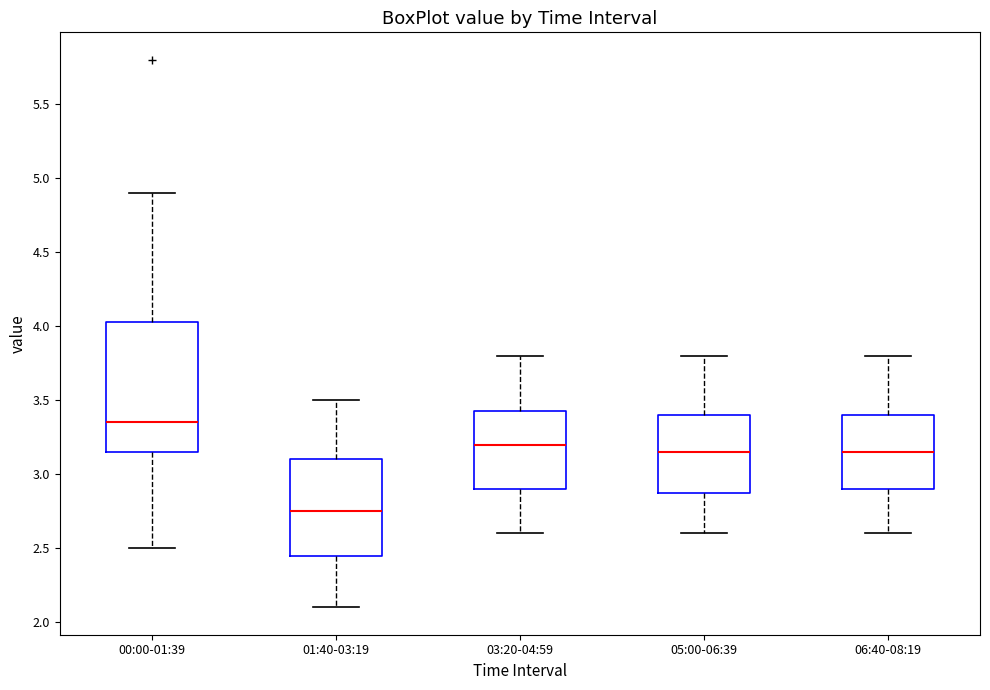

Reading left to right, transcribe this box plot: for each box, give where its median line is, the range the box spans, and where its two whiskers end, as read against the y-axis. The values are not printed on the chart, so give them approximately, as read against the axis.

00:00-01:39: median 3.35, box 3.15 to 4.05, whiskers 2.50 to 4.90
01:40-03:19: median 2.75, box 2.45 to 3.10, whiskers 2.10 to 3.50
03:20-04:59: median 3.20, box 2.90 to 3.45, whiskers 2.60 to 3.80
05:00-06:39: median 3.15, box 2.90 to 3.40, whiskers 2.60 to 3.80
06:40-08:19: median 3.15, box 2.90 to 3.40, whiskers 2.60 to 3.80